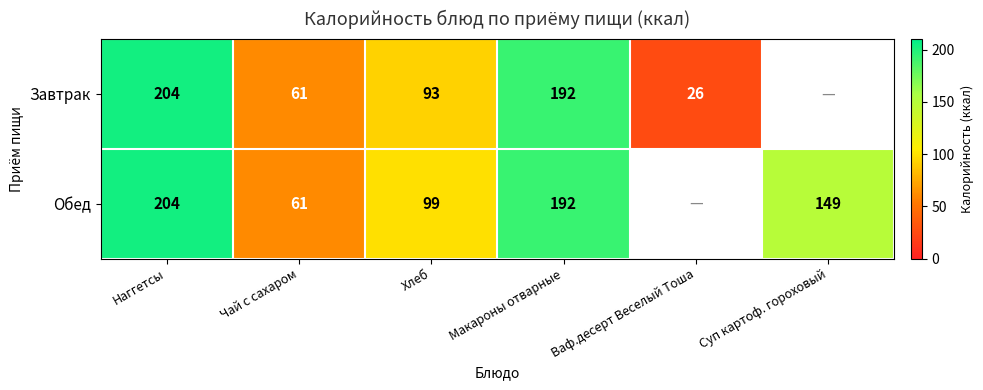

What is the sum of the Завтрак values at Макароны отварные and Наггетсы?

396